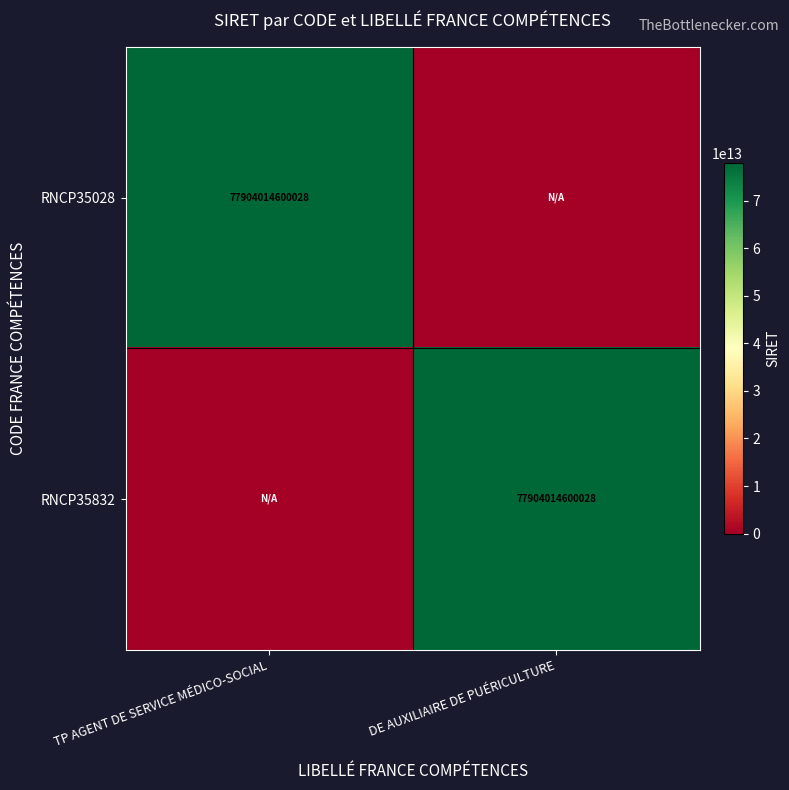

The RNCP35832 series shows 130816149706158 at DE AUXILIAIRE DE PUÉRICULTURE. True or false?

False